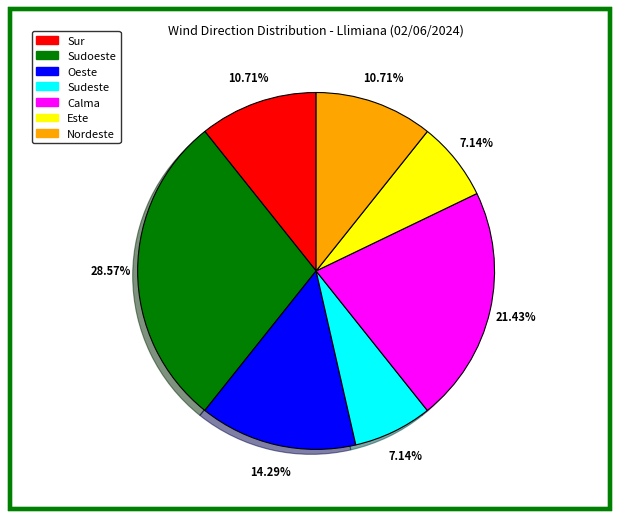

To the nearest percent, what is the difference between the largest and smallest slice percentages?

21%